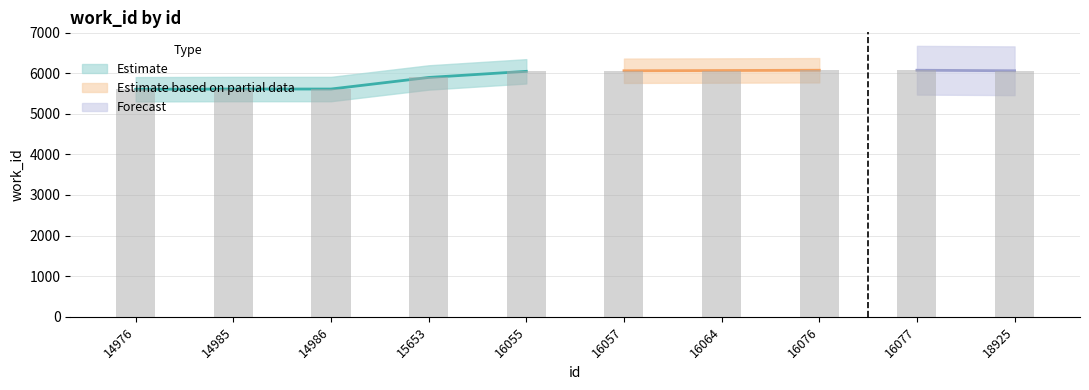

What is the value of the 9th bar from the left?

6073